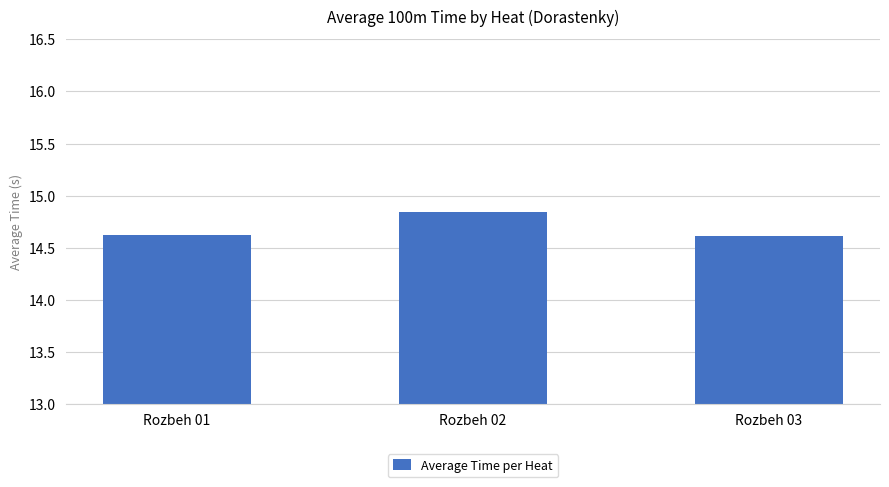

What is the difference between the maximum and minimum values?

0.2